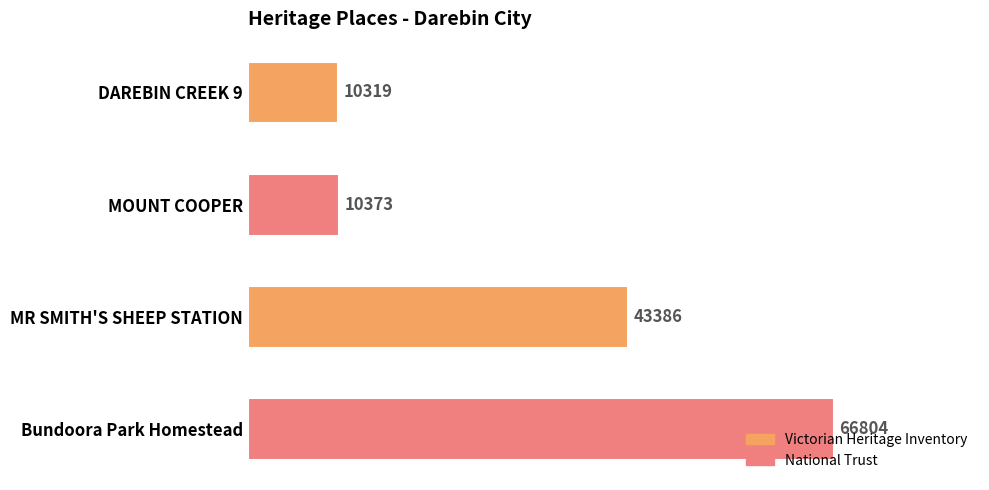

What is the difference between the second highest and minimum values?

33067